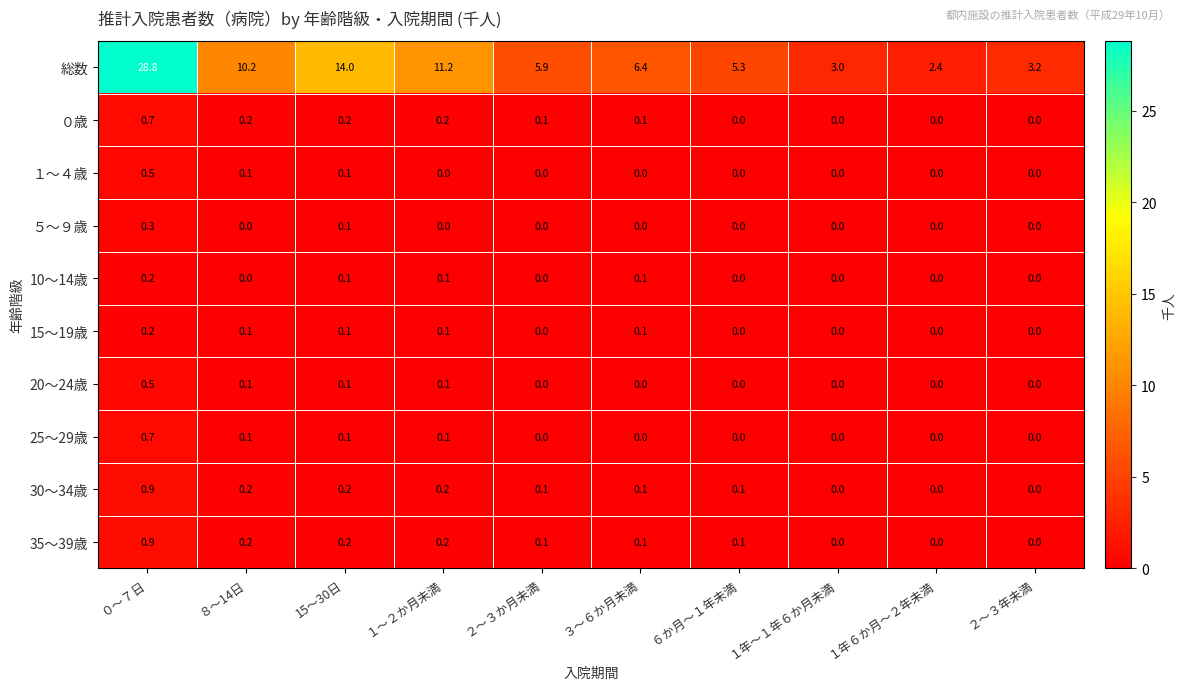

Which category has the highest value in the 30～34歳 series?

０～７日